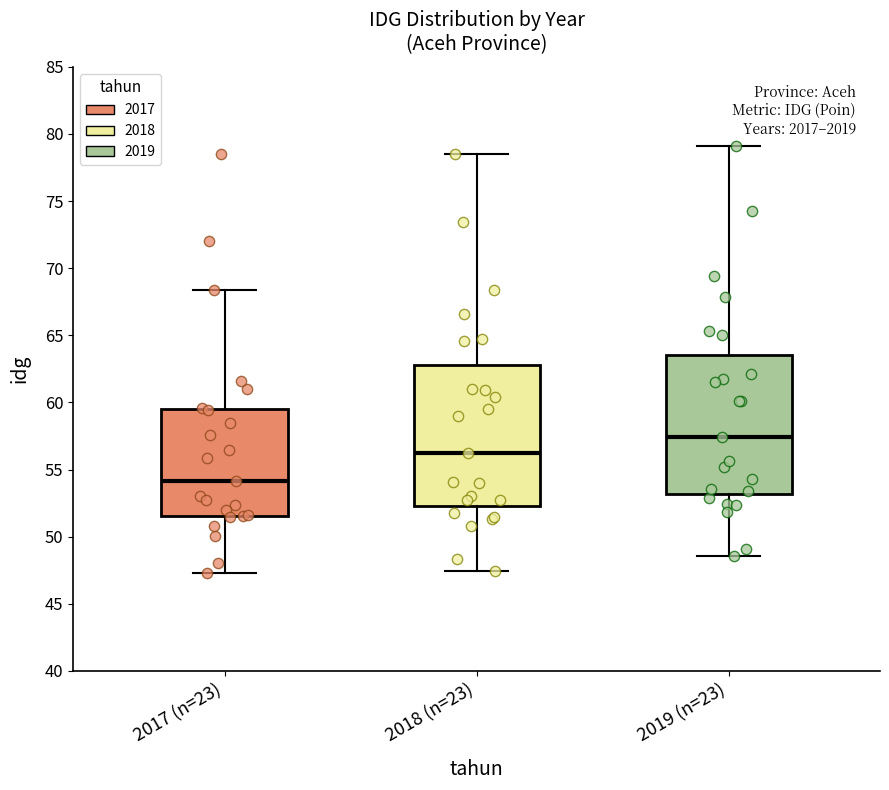

Reading left to right, read every box against the y-axis: the position of its median line, the range the box covers, and the ends of its whiskers. The values are not printed on the chart, so give them approximately, as read against the axis.

2017 (n=23): median 54.0, box 51.5 to 59.5, whiskers 47.5 to 68.5
2018 (n=23): median 56.5, box 52.5 to 63.0, whiskers 47.5 to 78.5
2019 (n=23): median 57.5, box 53.0 to 63.5, whiskers 48.5 to 79.0